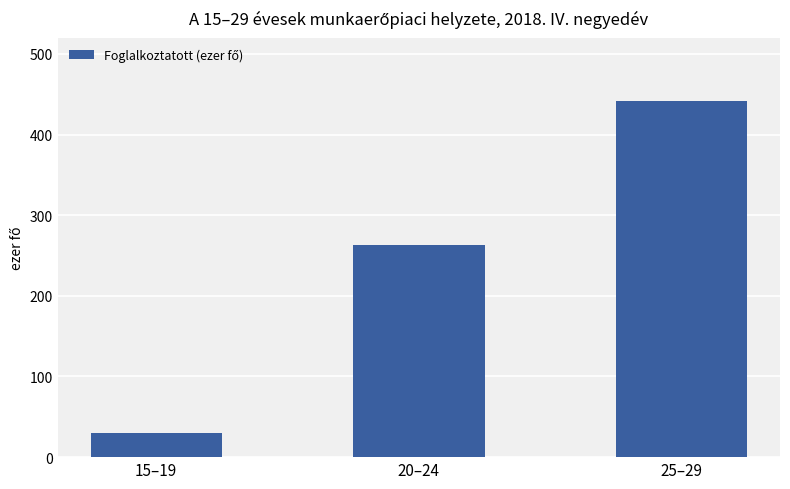

Where is the data nearest to the value 235?

20–24